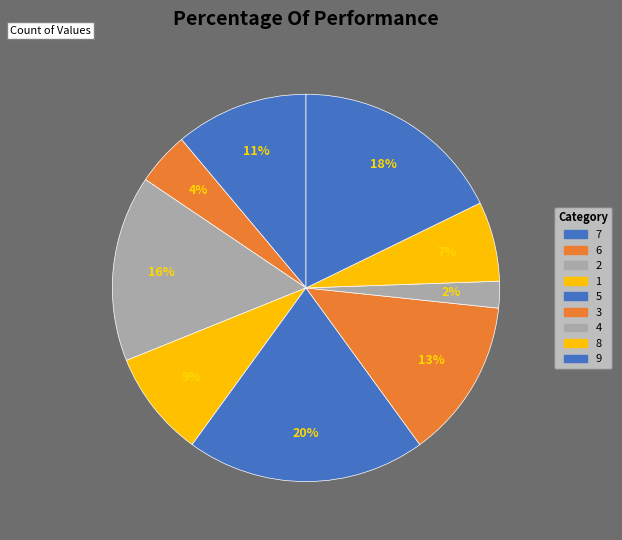

Does 2 represent more than half of the total?

No